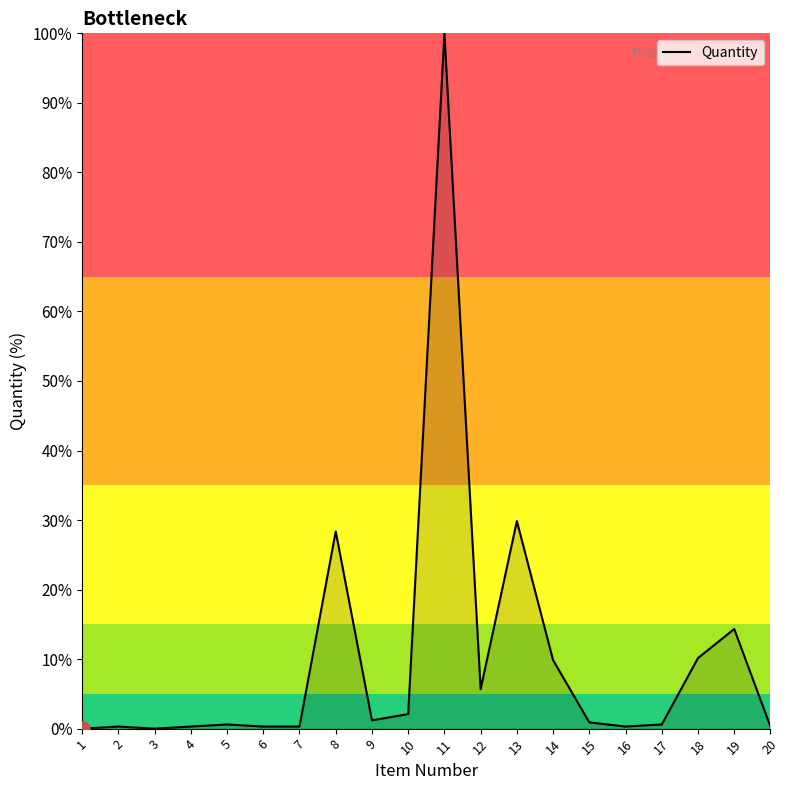

Between 5 and 11, which is larger?

11